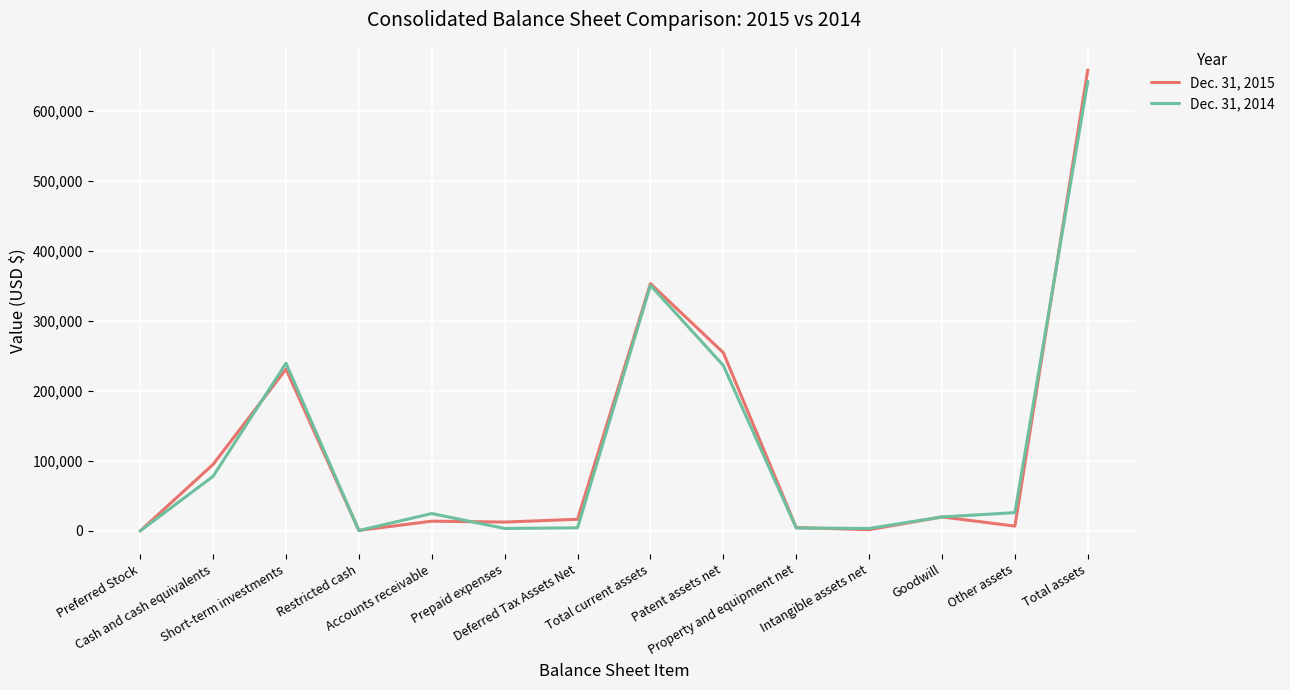

What are all the series names shown in the legend?

Dec. 31, 2015, Dec. 31, 2014